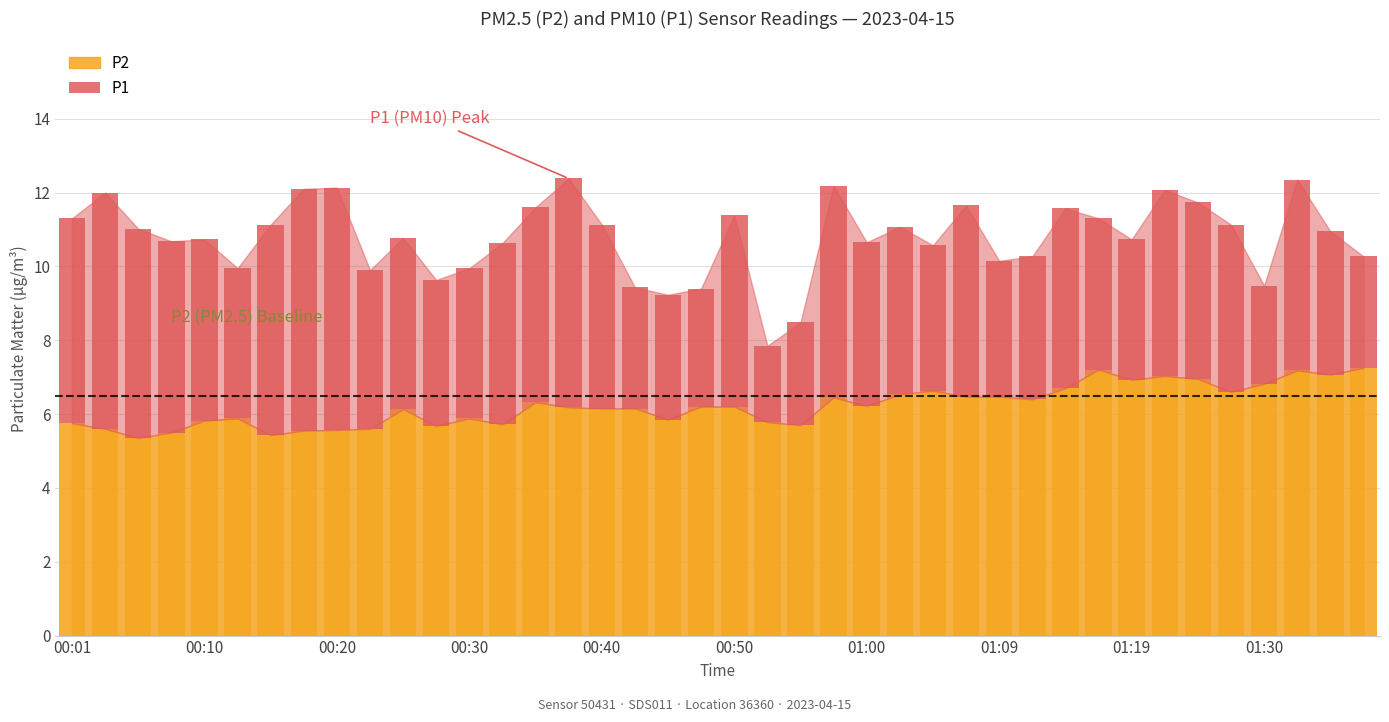

What is the change in value from 14 to 38?

-1.4